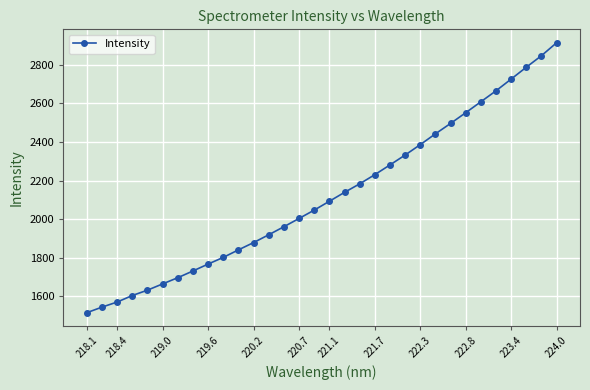

What is the difference between the second highest and minimum values?

1332.2